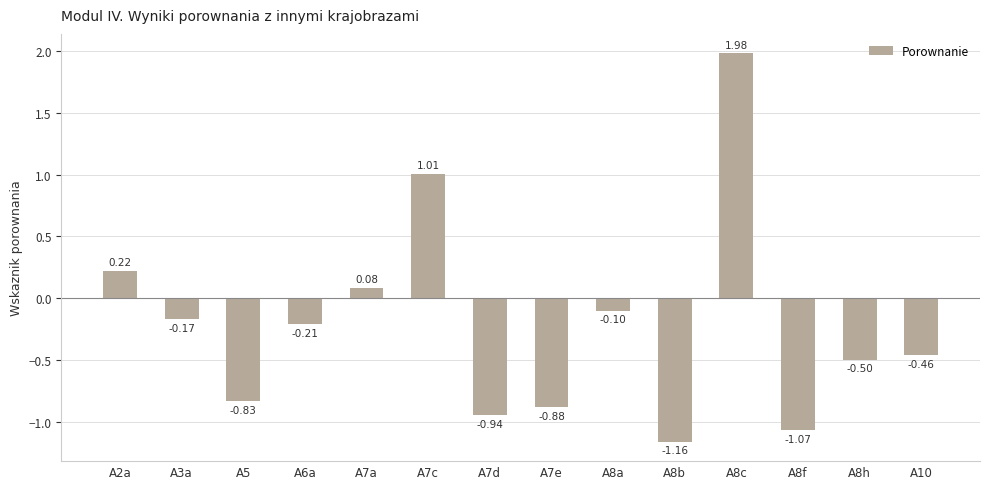

List the labels in order of value, smallest first.

A8b, A8f, A7d, A7e, A5, A8h, A10, A6a, A3a, A8a, A7a, A2a, A7c, A8c